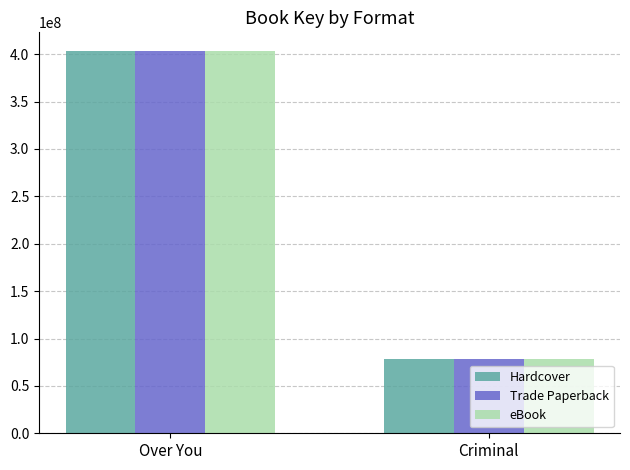

How many groups of bars are there?

2